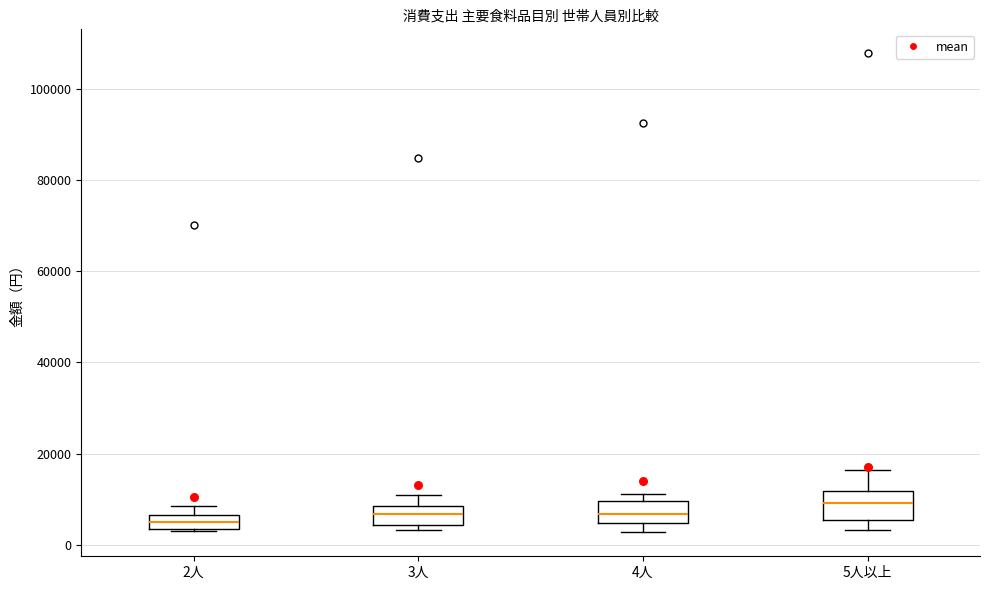

Which box's median line is the highest?

5人以上